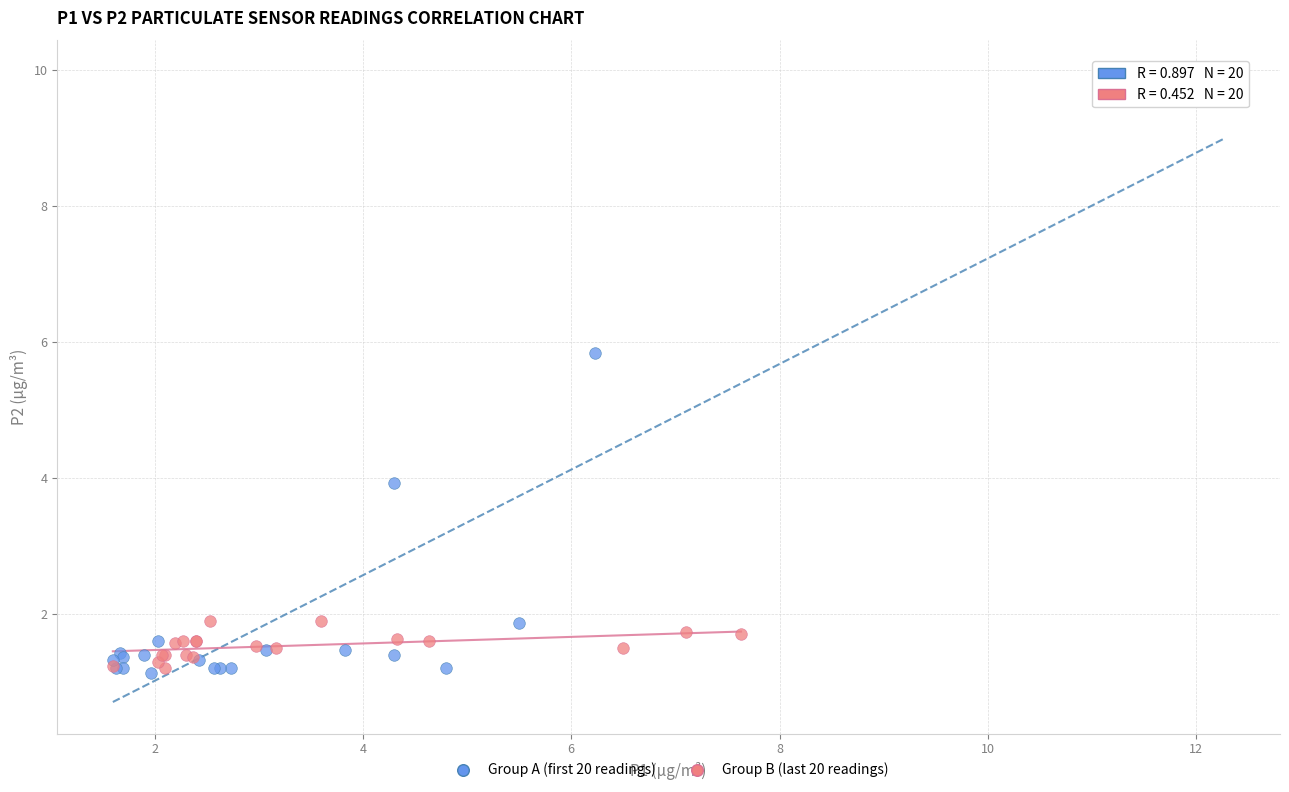

Which series reaches the maximum Y coordinate?

Group A (first 20 readings)